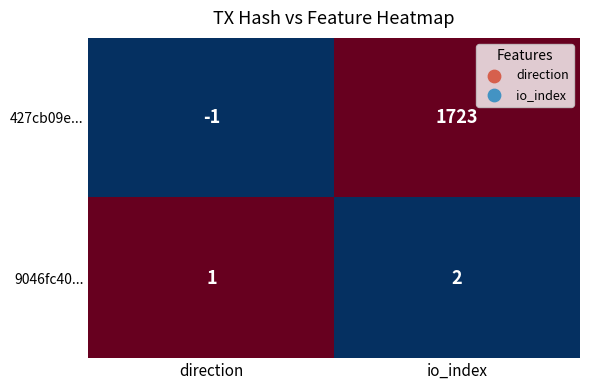

What is the difference between the highest and lowest values at direction?

2